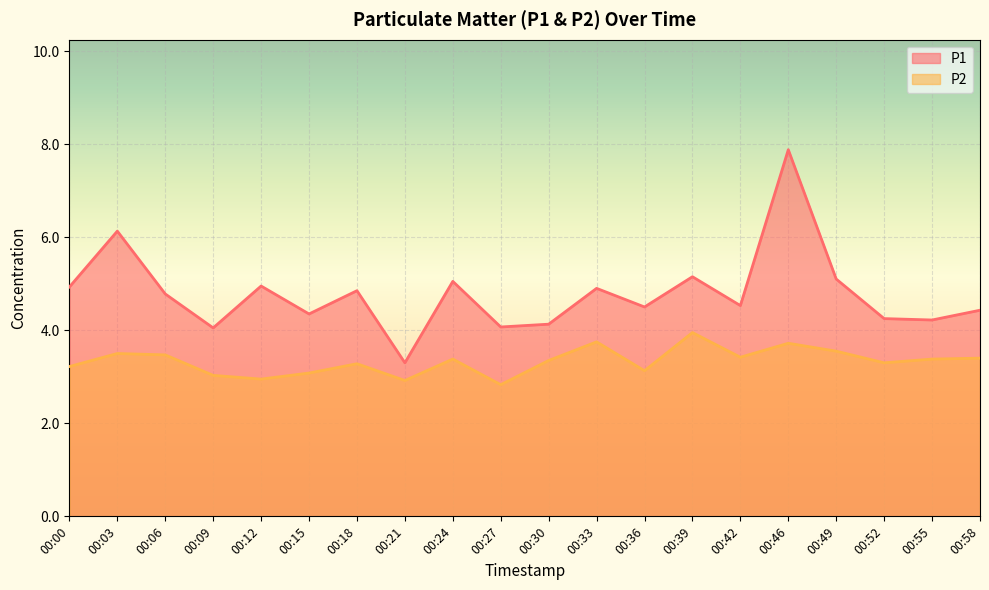

How many series are shown in this chart?

2